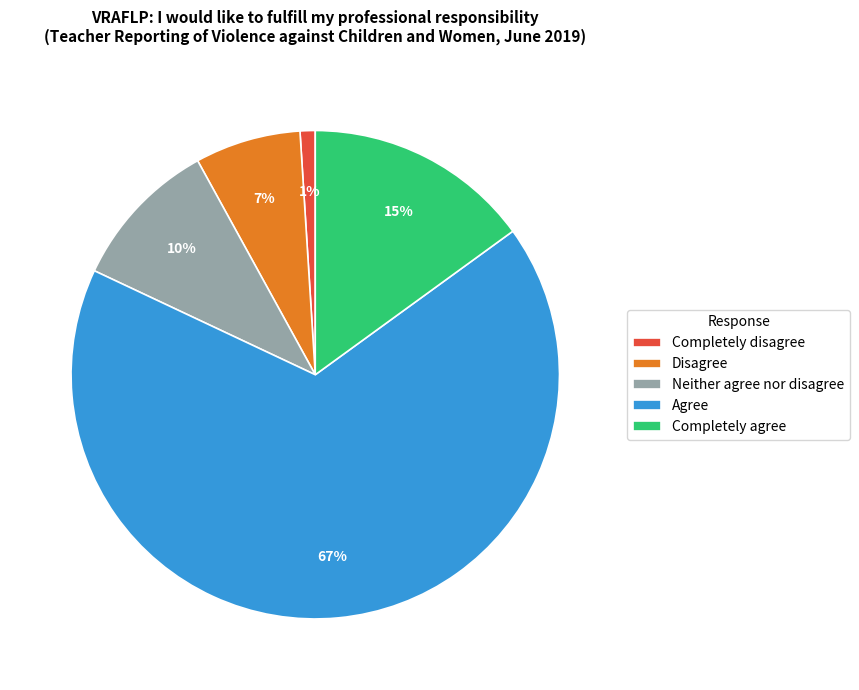

The Neither agree nor disagree slice represents 10% of the pie. True or false?

True